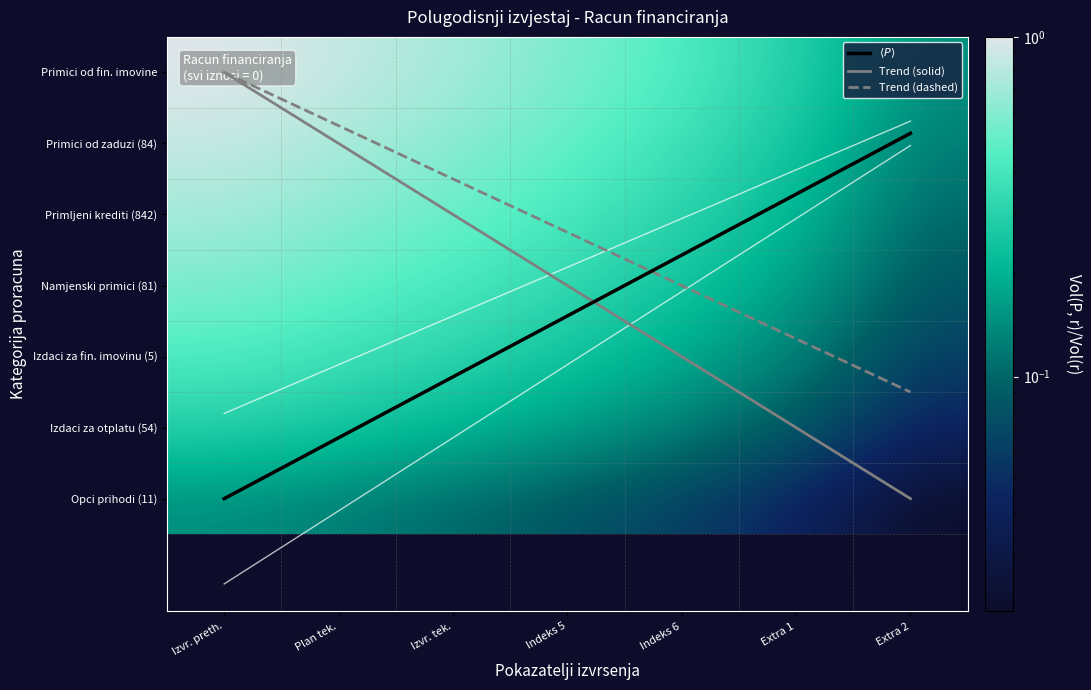

Which series has the largest range (max minus min)?

Trend (solid)